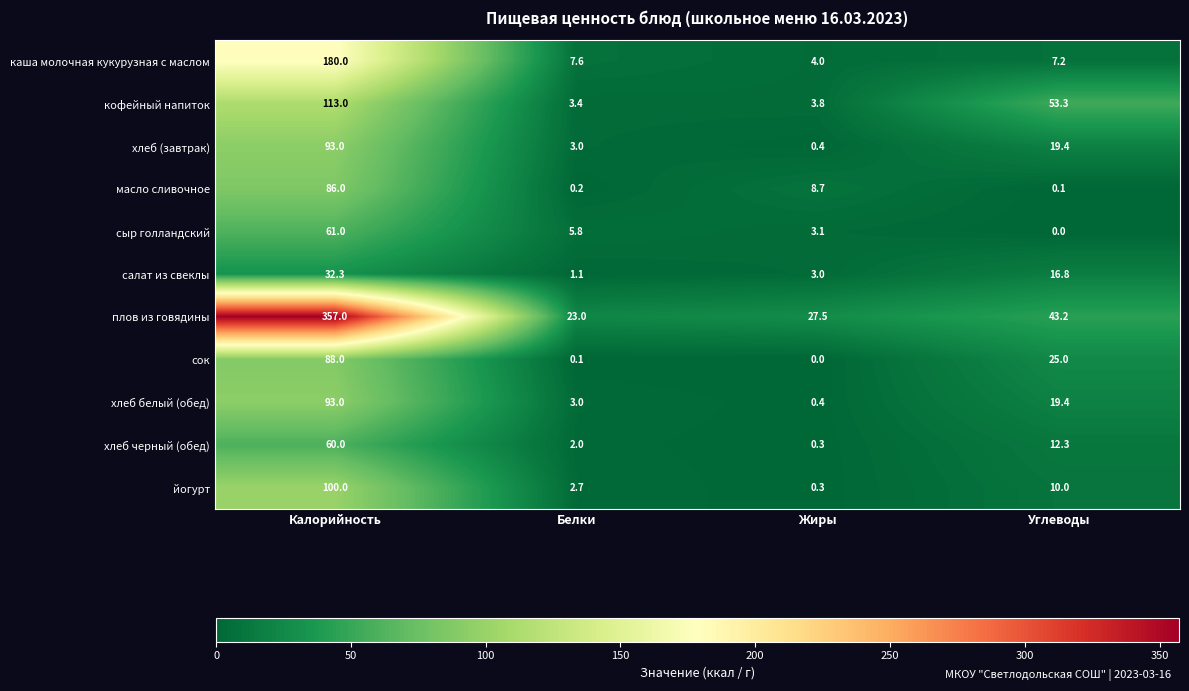

List the labels in order of йогурт value, largest first.

Калорийность, Углеводы, Белки, Жиры